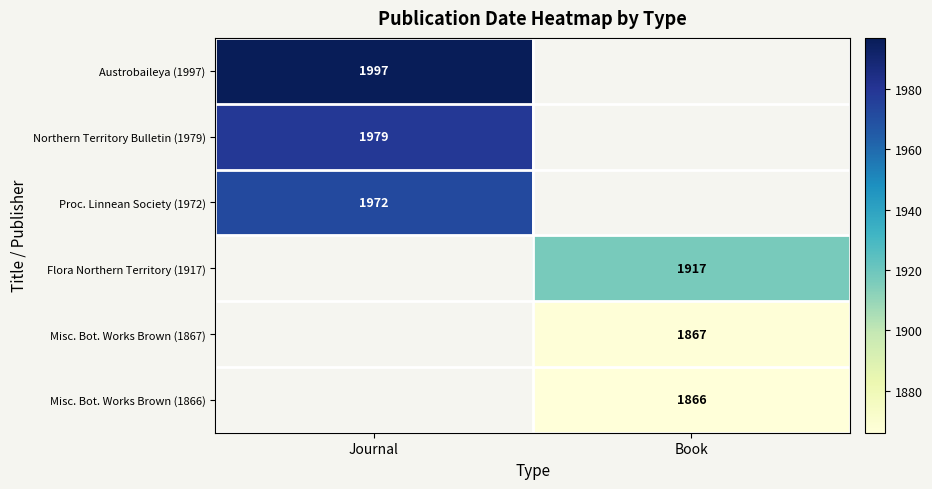

Which has a higher value, Book or Journal?

Journal